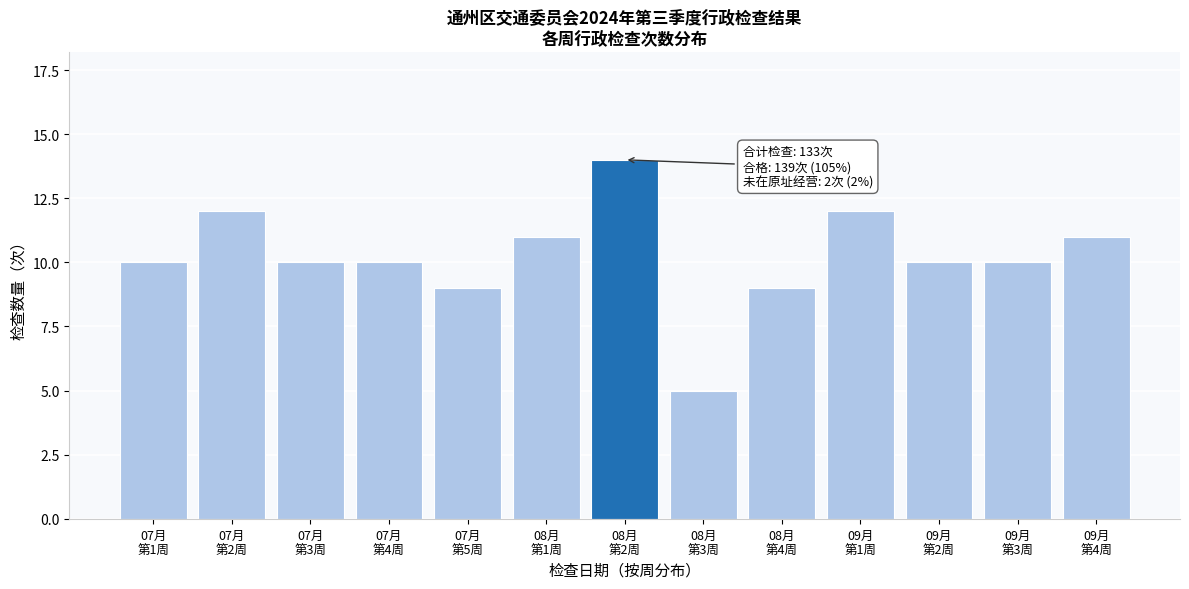

Reading left to right, transcribe all the data shown in this chart.

10	12	10	10	9	11	14	5	9	12	10	10	11